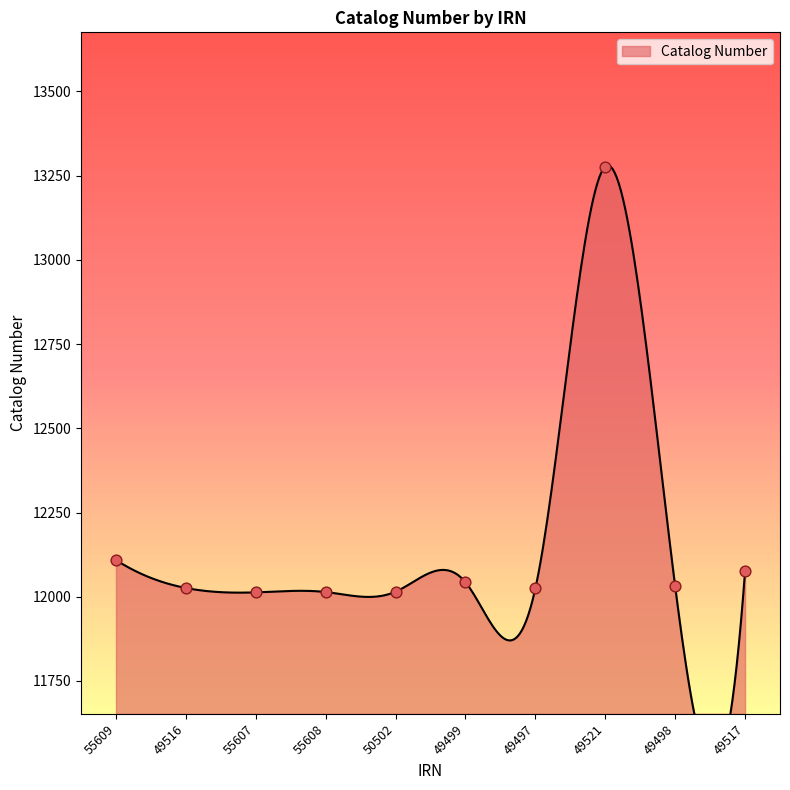

Between 55607 and 49499, which is larger?

49499